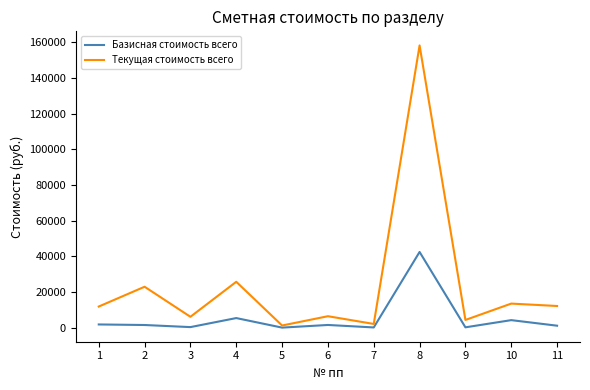

The Текущая стоимость всего series shows 32479 at 2. True or false?

False